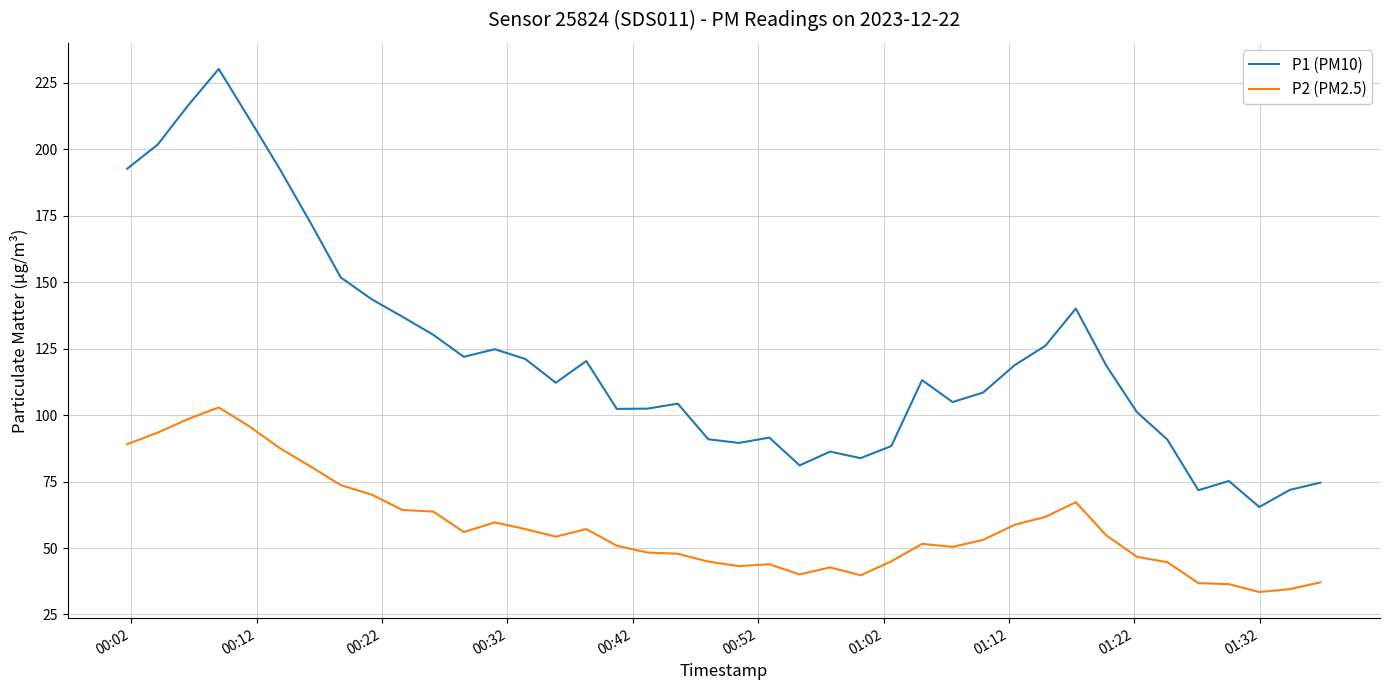

What is the sum of all P2 (PM2.5) values?

2317.7